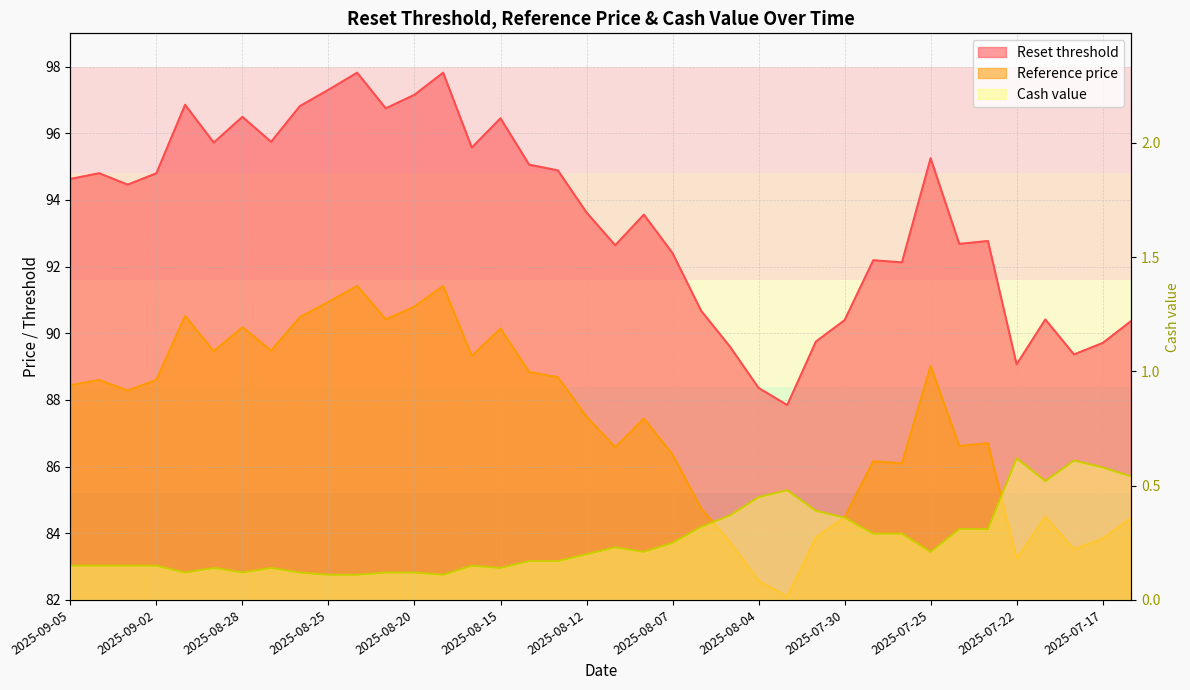

What is the label of the 29th point from the left?

2025-07-29